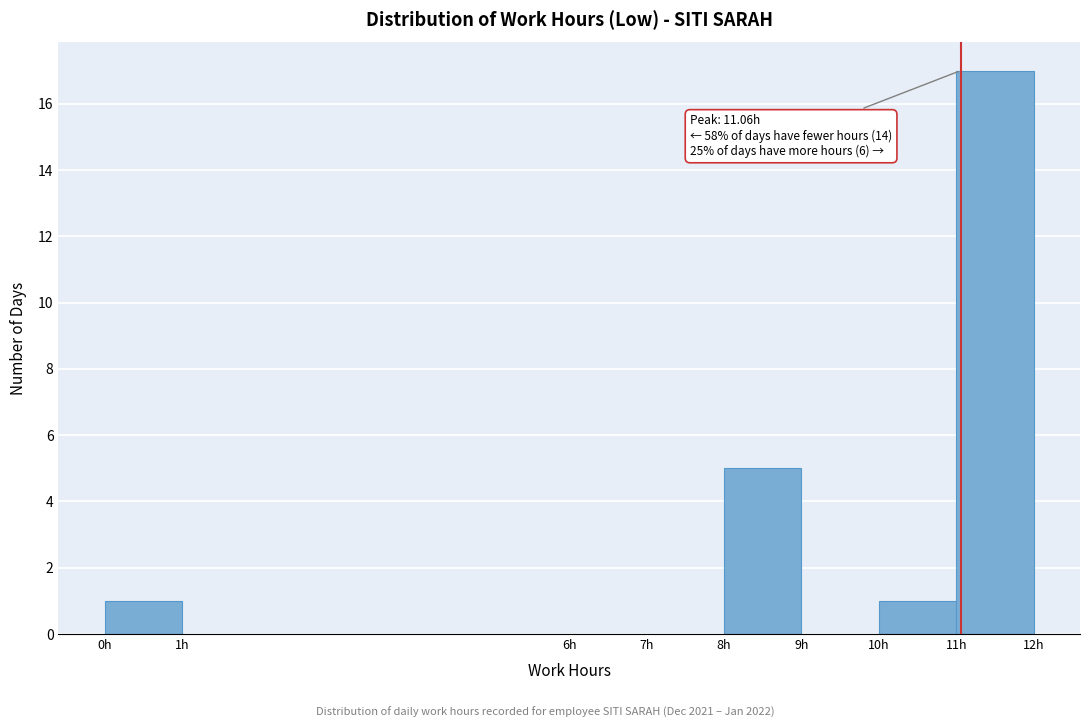

Which range on the x-axis has the tallest bar?

11 to 12